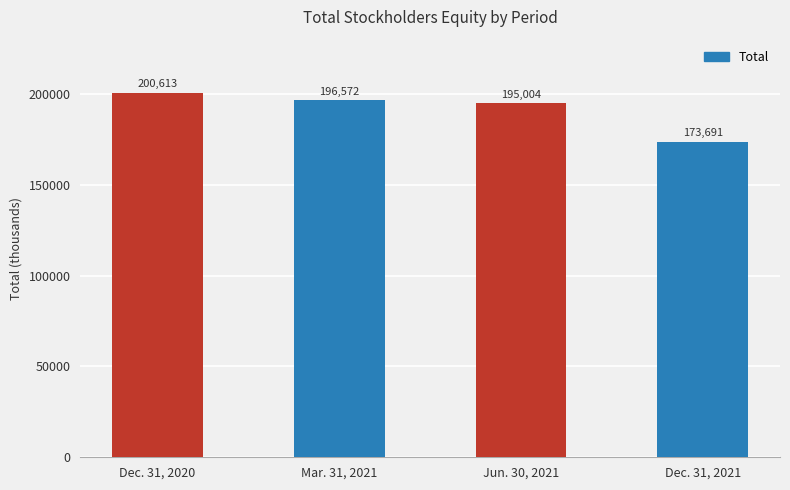

Reading left to right, what are all the values shown in this chart?

Dec. 31, 2020=200613	Mar. 31, 2021=196572	Jun. 30, 2021=195004	Dec. 31, 2021=173691